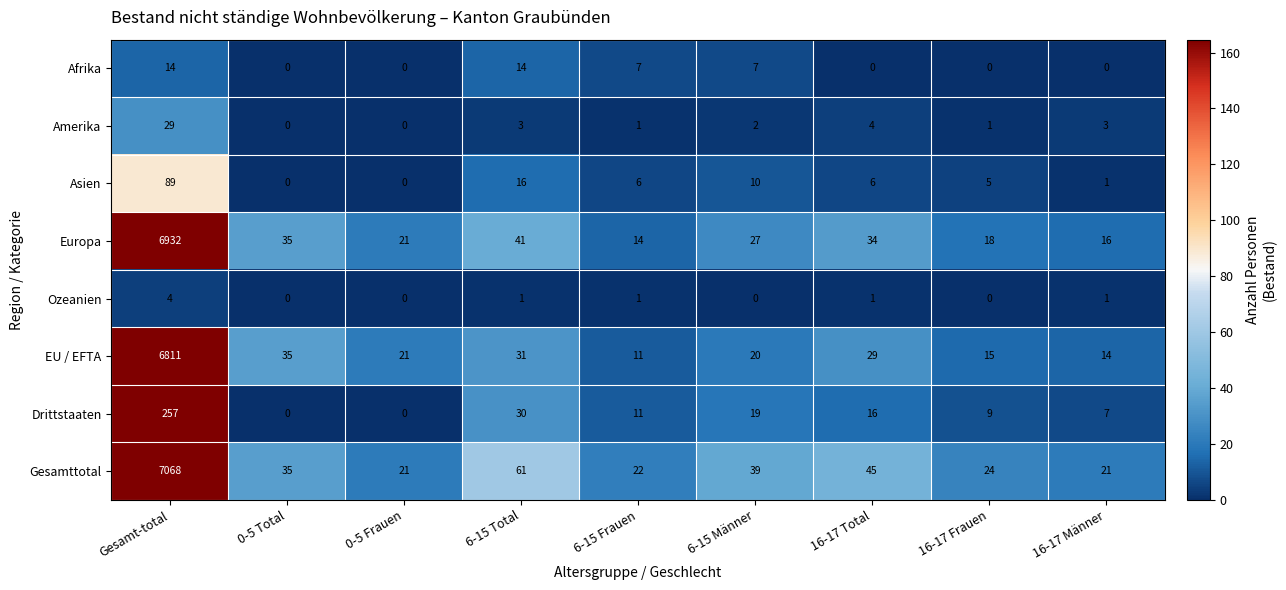

What is the average value of the Europa series?

793